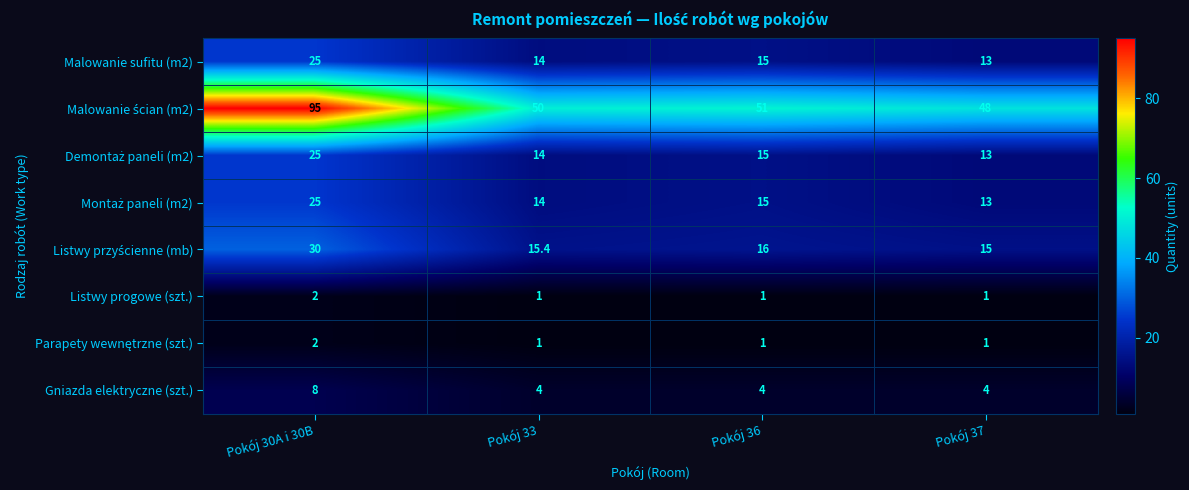

What is the difference between the highest and lowest values at Pokój 33?

49.0